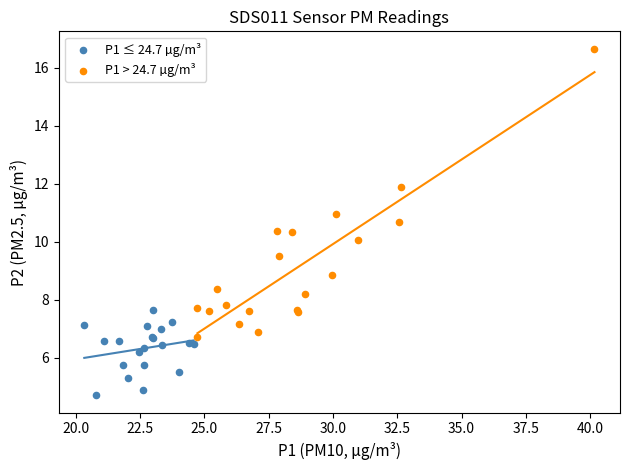

Which series contains the lowest Y value?

P1 ≤ 24.7 µg/m³